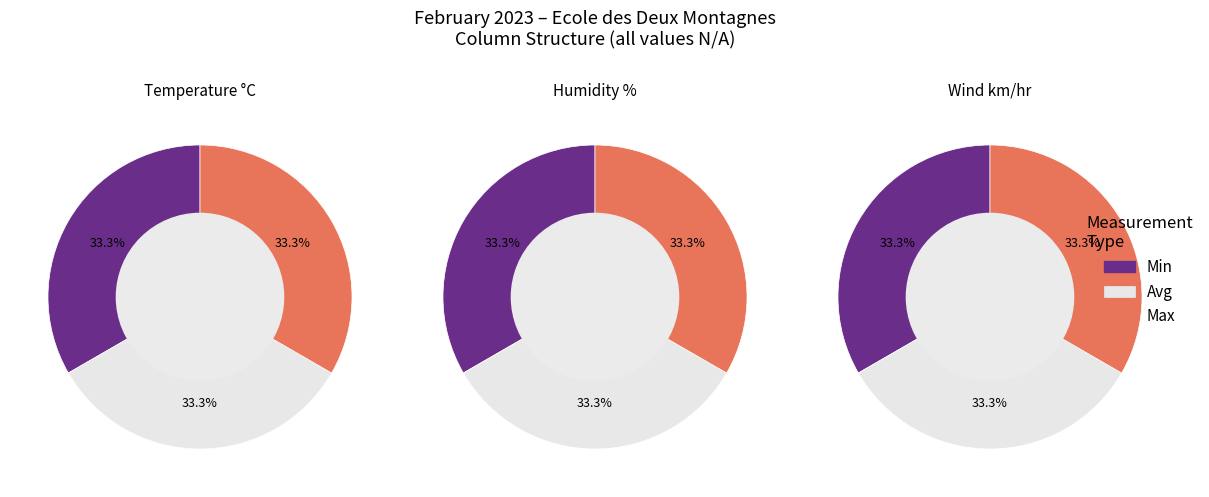

Count the number of slices in the pie.

3